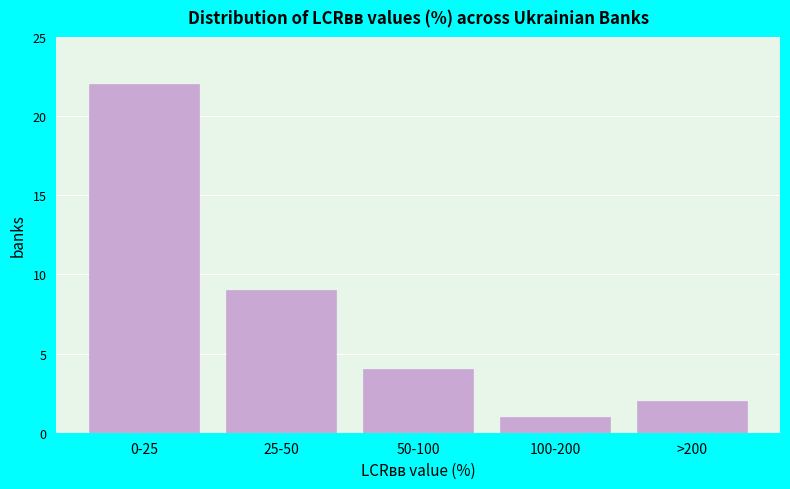

Reading left to right, what are all the values shown in this chart?

0-25=22	25-50=9	50-100=4	100-200=1	>200=2